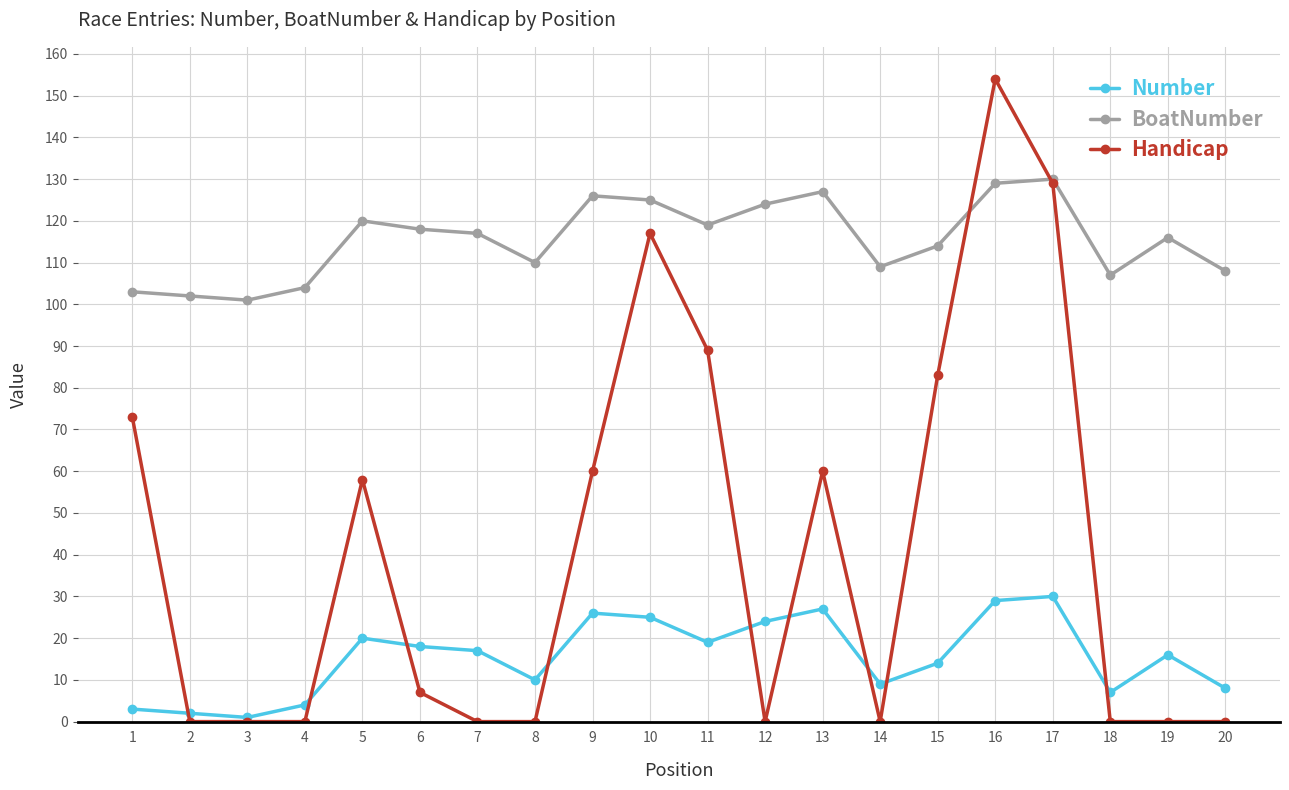

Reading left to right, extract all data points from this chart.

Number: 1=3	2=2	3=1	4=4	5=20	6=18	7=17	8=10	9=26	10=25	11=19	12=24	13=27	14=9	15=14	16=29	17=30	18=7	19=16	20=8
BoatNumber: 1=103	2=102	3=101	4=104	5=120	6=118	7=117	8=110	9=126	10=125	11=119	12=124	13=127	14=109	15=114	16=129	17=130	18=107	19=116	20=108
Handicap: 1=73	2=0	3=0	4=0	5=58	6=7	7=0	8=0	9=60	10=117	11=89	12=0	13=60	14=0	15=83	16=154	17=129	18=0	19=0	20=0